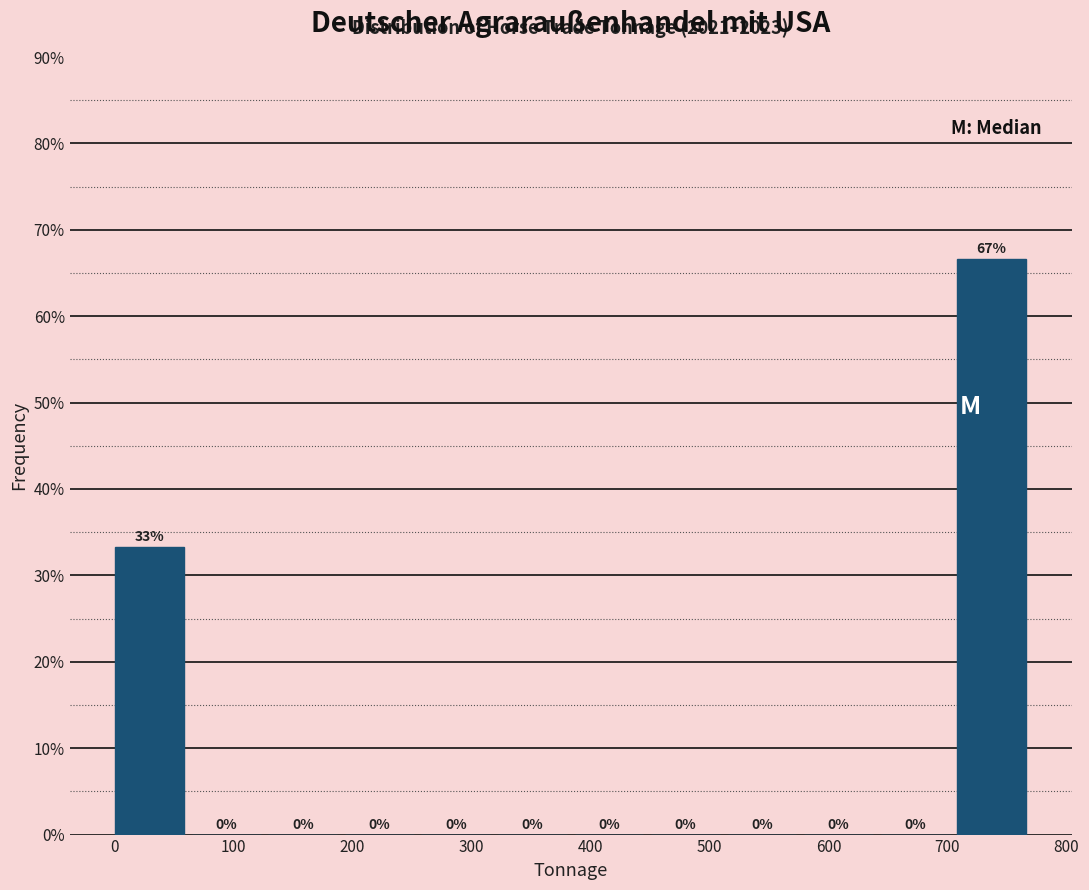

Which range on the x-axis has the tallest bar?

710 to 770